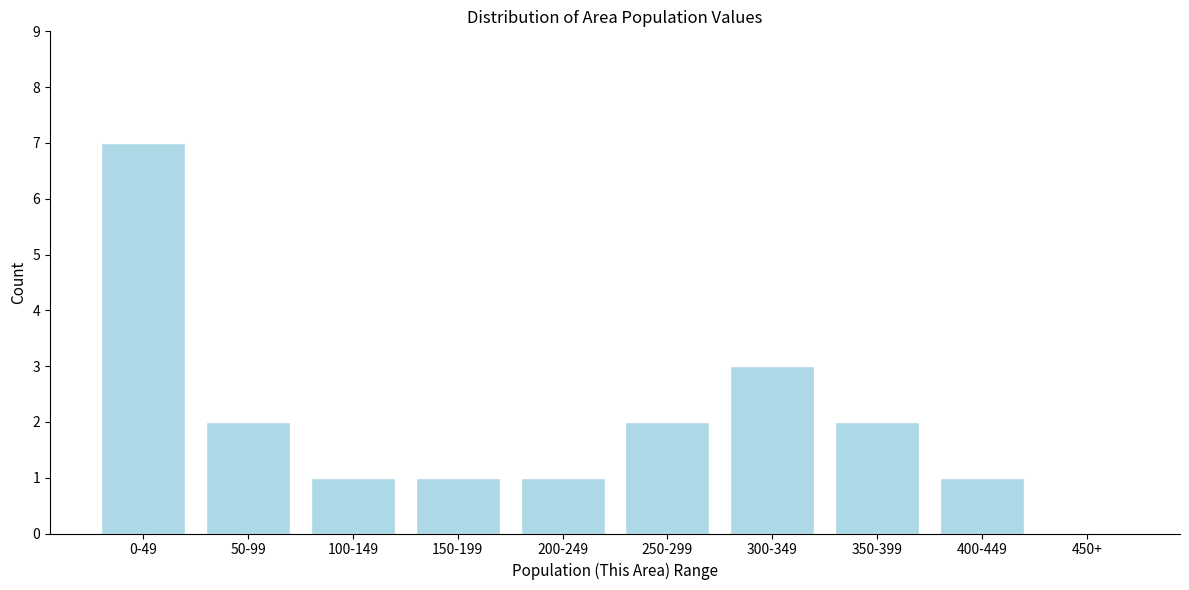

Reading left to right, extract all data points from this chart.

0-49=7	50-99=2	100-149=1	150-199=1	200-249=1	250-299=2	300-349=3	350-399=2	400-449=1	450+=0